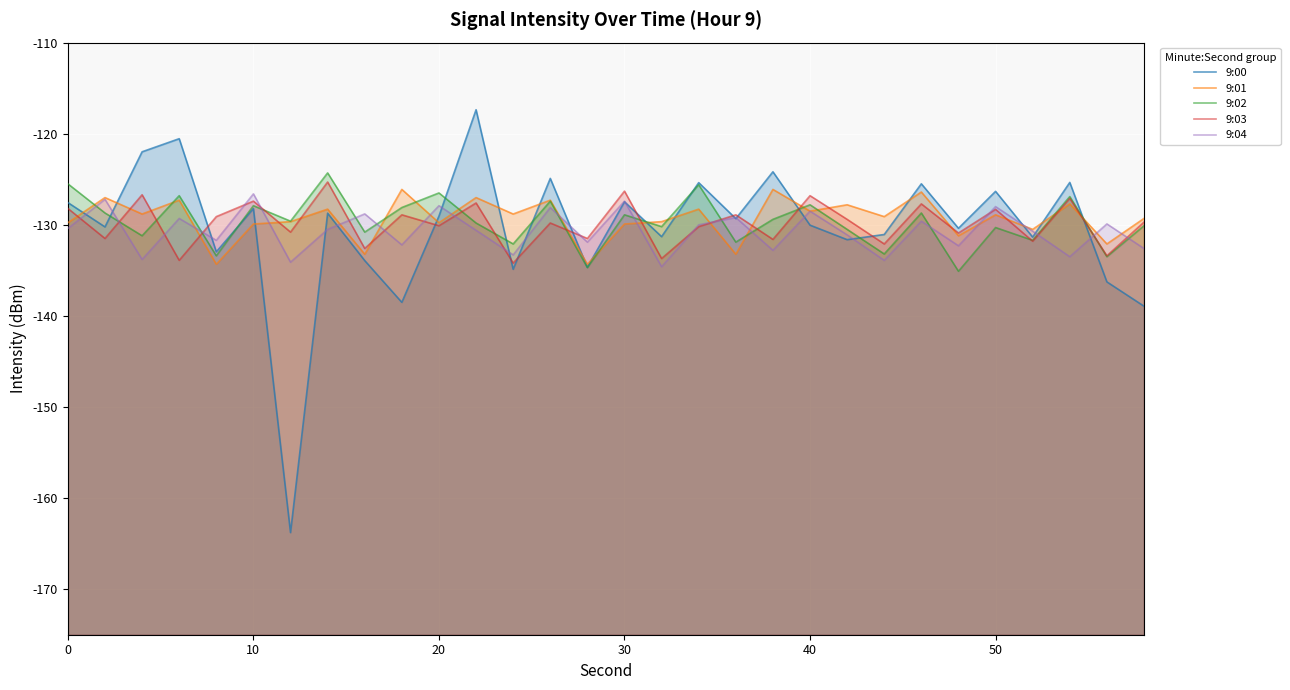

After their last crossing, which series has the higher values: 9:03 or 9:01?

9:01